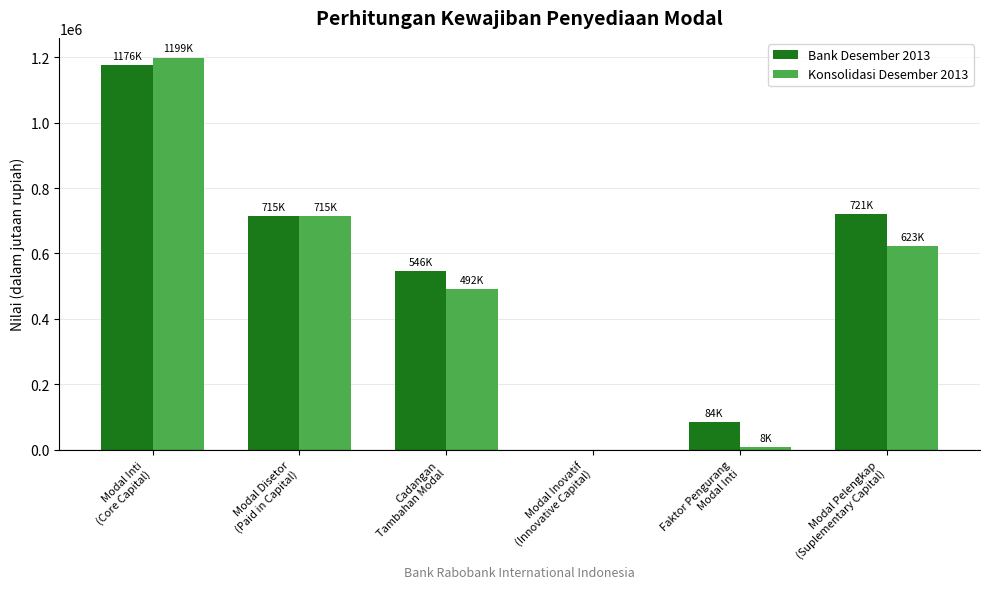

Reading left to right, transcribe all the data shown in this chart.

Bank Desember 2013: Modal Inti
(Core Capital)=1176371	Modal Disetor
(Paid in Capital)=715000	Cadangan
Tambahan Modal=545742	Modal Inovatif
(Innovative Capital)=0	Faktor Pengurang
Modal Inti=84371	Modal Pelengkap
(Suplementary Capital)=720514
Konsolidasi Desember 2013: Modal Inti
(Core Capital)=1199186	Modal Disetor
(Paid in Capital)=715000	Cadangan
Tambahan Modal=492357	Modal Inovatif
(Innovative Capital)=0	Faktor Pengurang
Modal Inti=8171	Modal Pelengkap
(Suplementary Capital)=622610